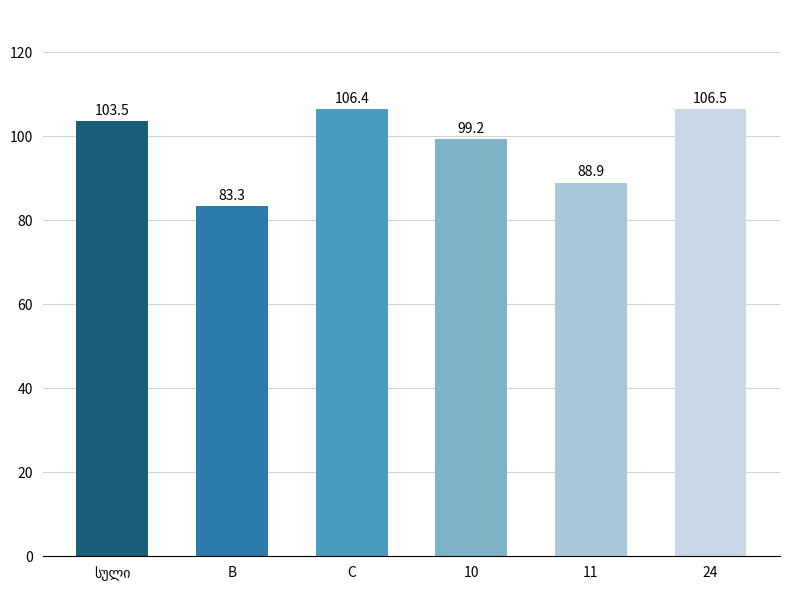

Are the bars horizontal?

No